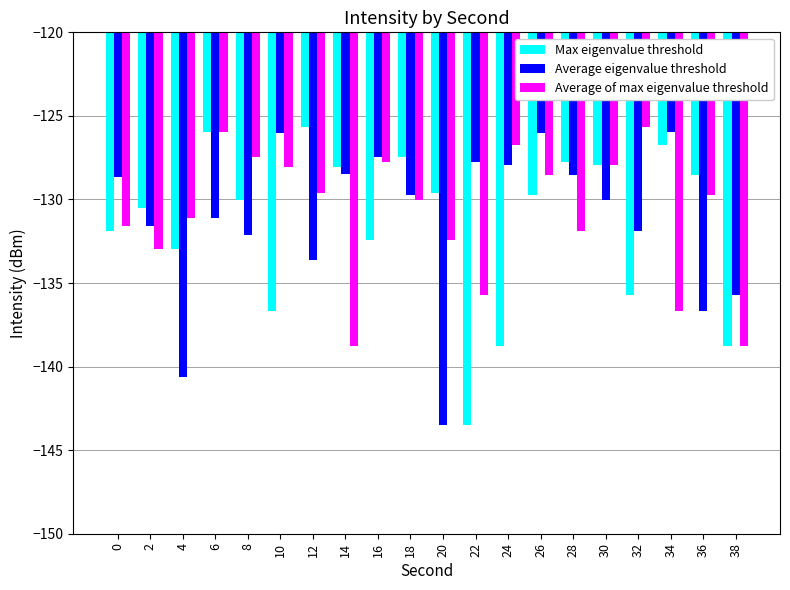

Where is Average of max eigenvalue threshold nearest to the value -132?

28